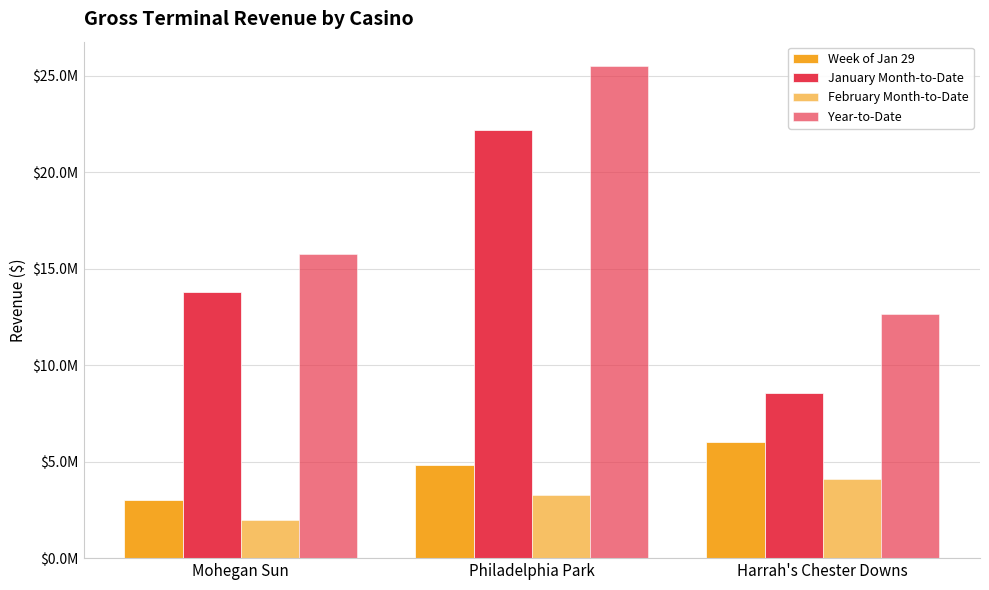

What is the label of the 1st bar from the left?

Mohegan Sun